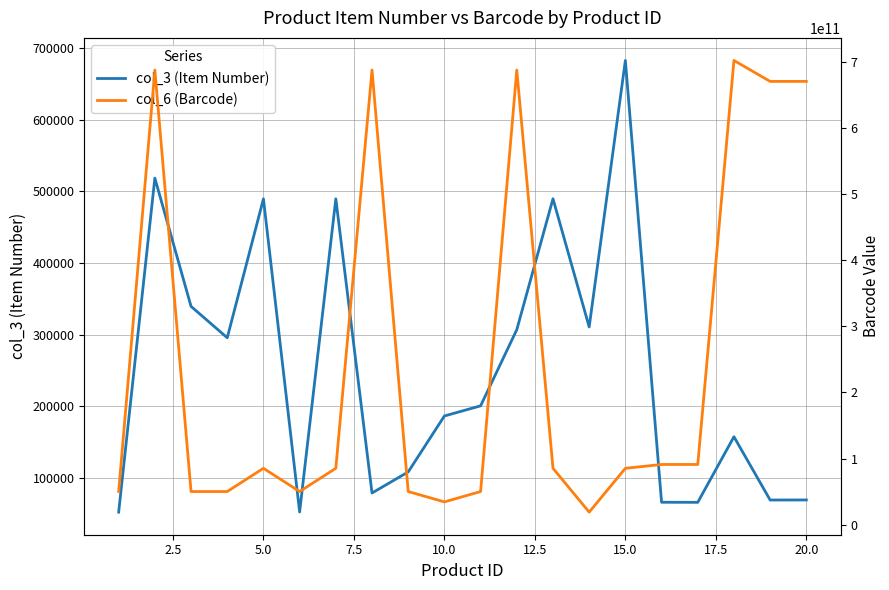

What is the highest value of the col_3 (Item Number) series?

682667